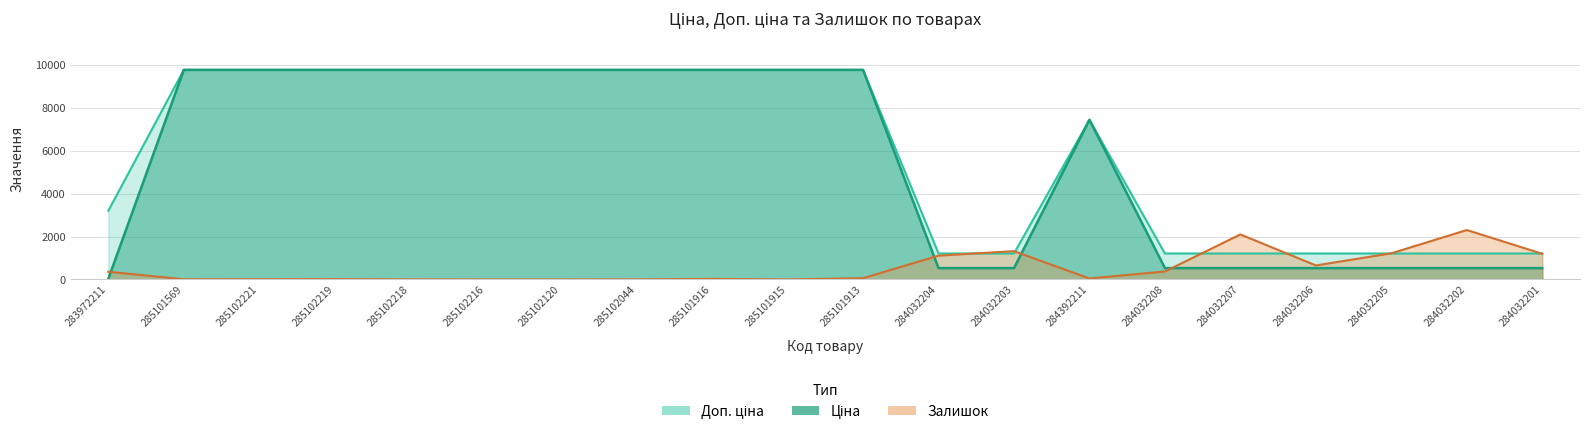

What is the highest value of the Залишок series?

2304.0